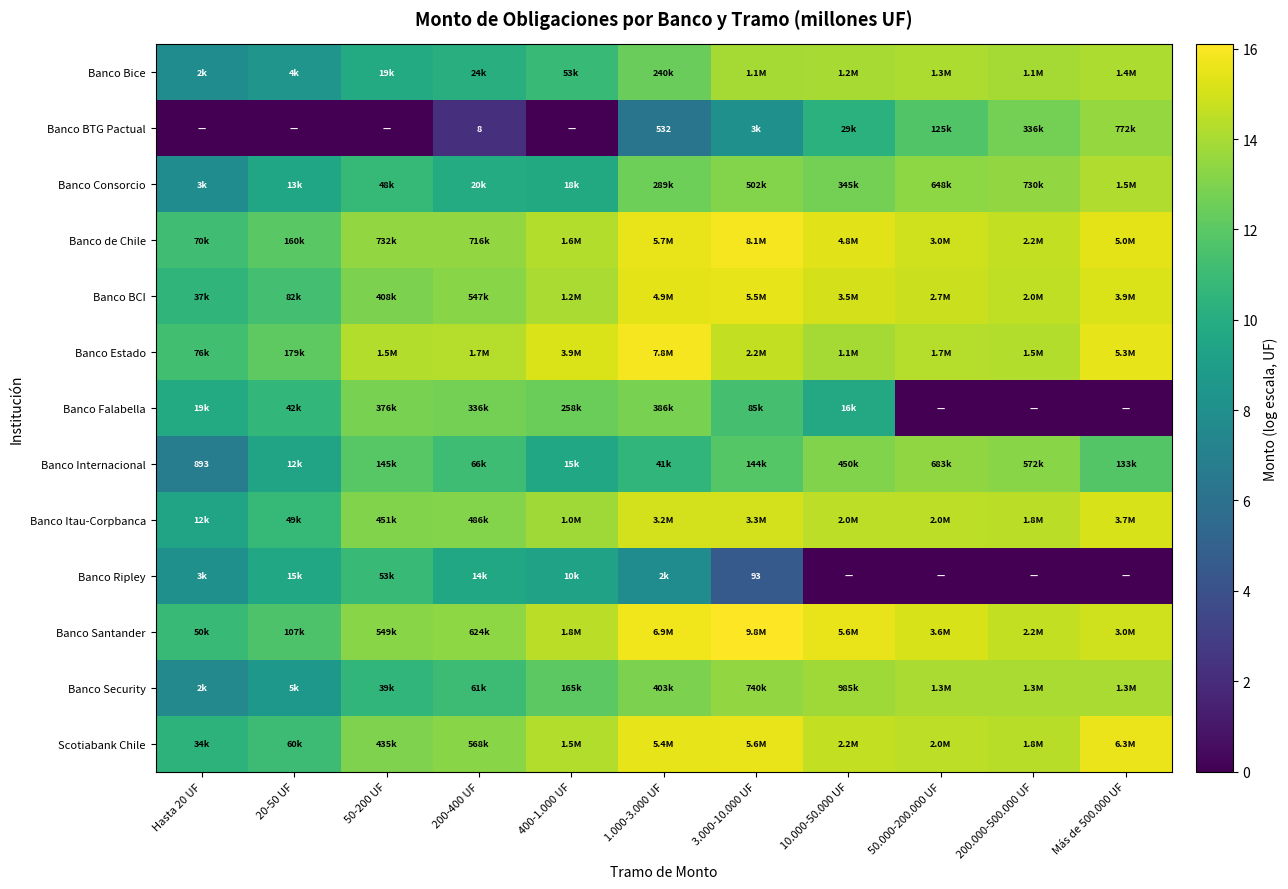

Between 1.000-3.000 UF and 50-200 UF, which is larger?

1.000-3.000 UF